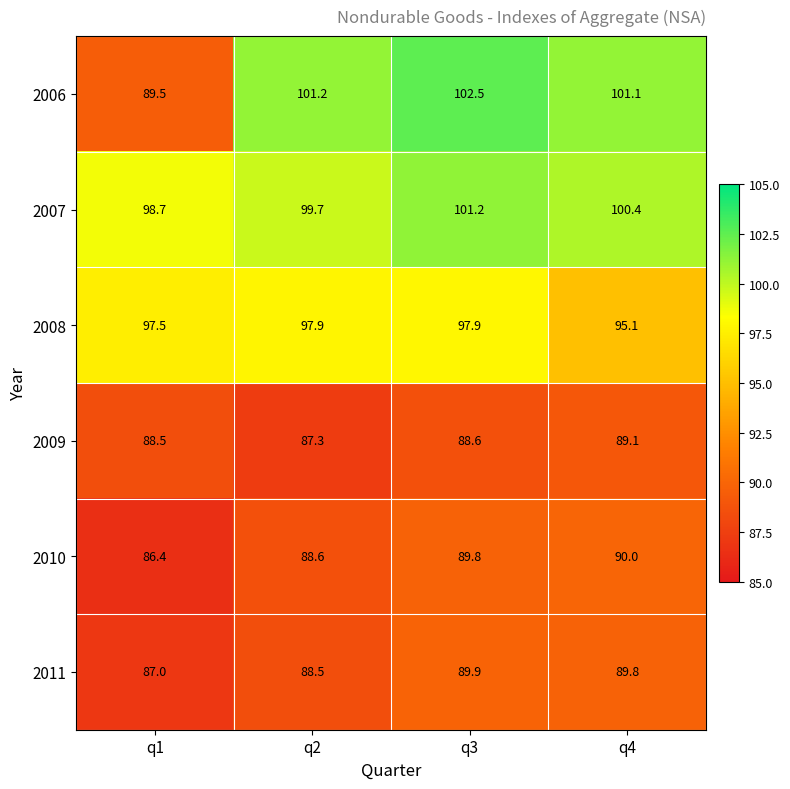

List the labels in order of 2007 value, smallest first.

q1, q2, q4, q3